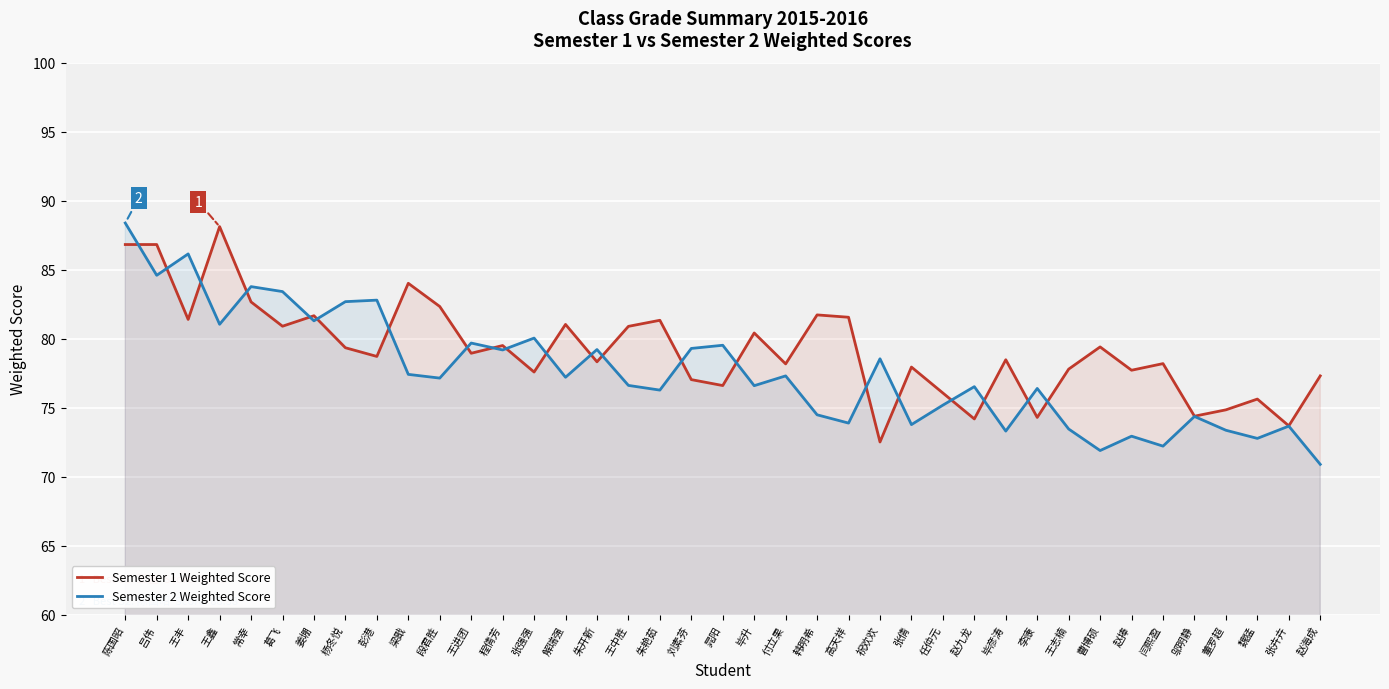

At 任仲元, list the series in order from largest to smallest.

Semester 1 Weighted Score, Semester 2 Weighted Score